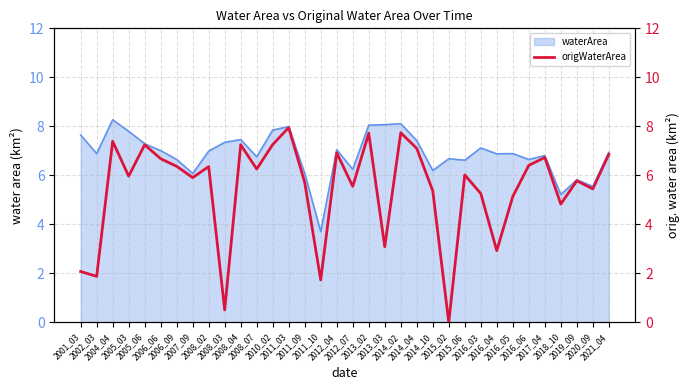

Is it true that the value at 2021_04 is 6.9?

True